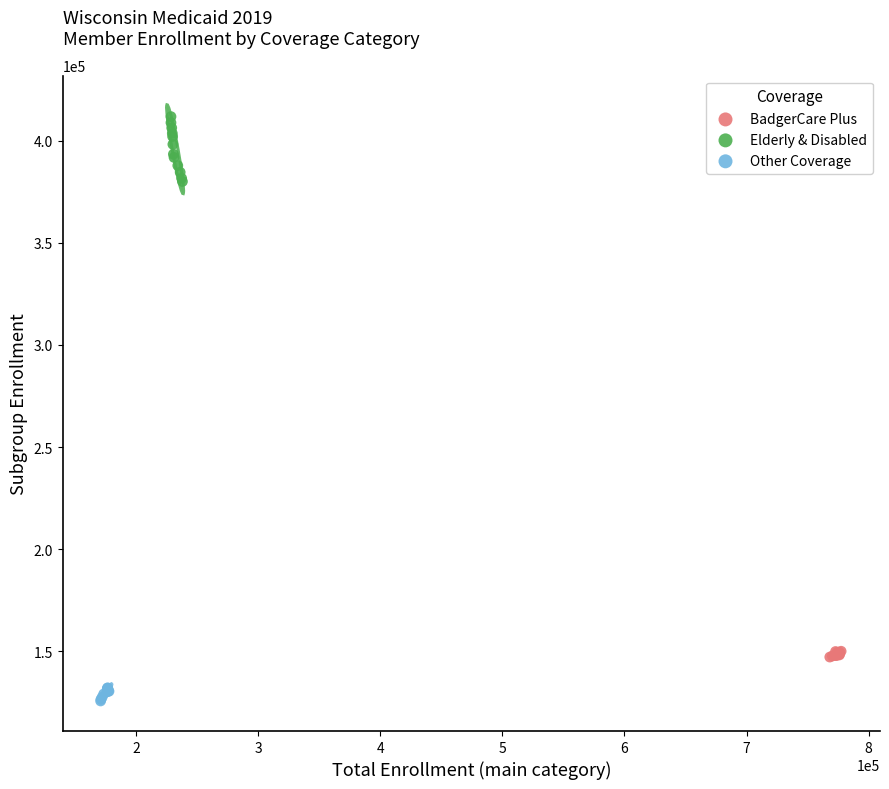

Which series reaches the maximum Y coordinate?

Elderly & Disabled